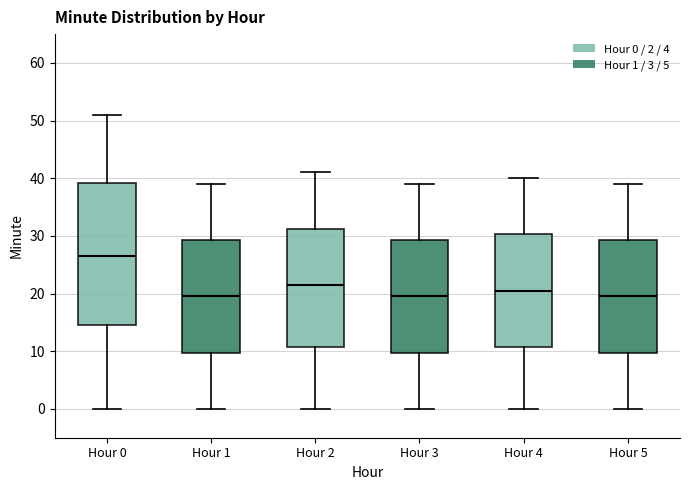

Which box is the tallest, from its lower edge to its upper edge?

Hour 0